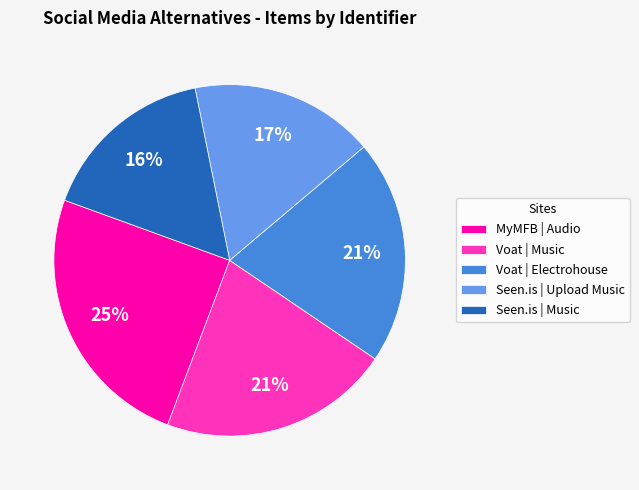

Is MyMFB | Audio the majority of the pie?

No